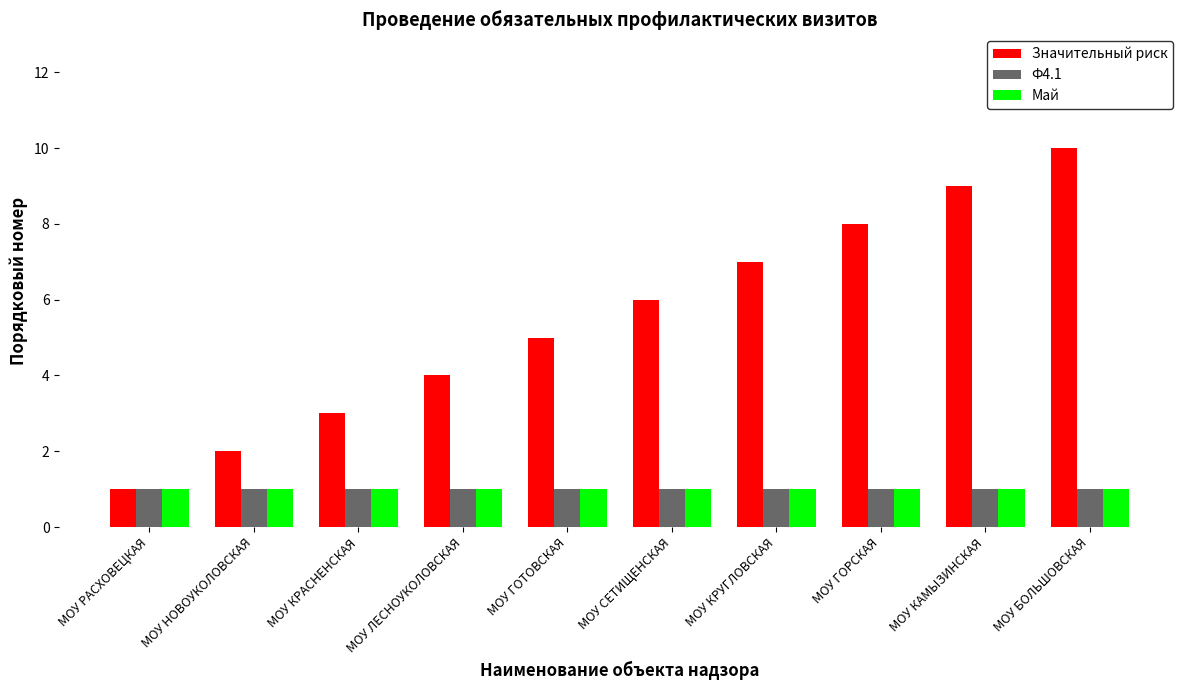

Which series changed the most between МОУ ГОТОВСКАЯ and МОУ ГОРСКАЯ?

Значительный риск